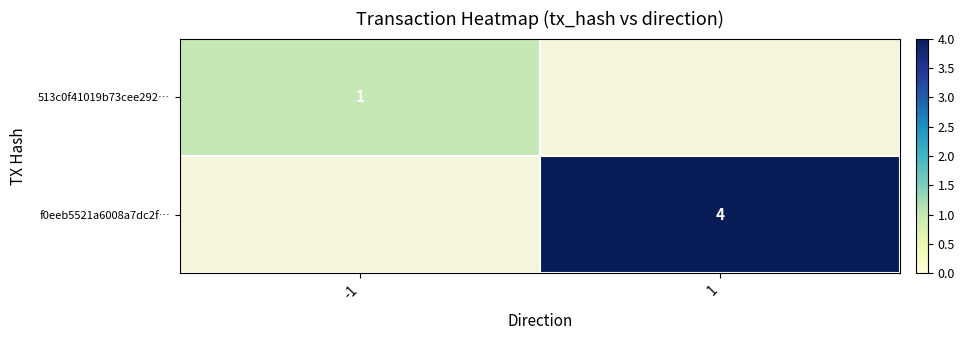

The f0eeb5521a6008a7dc2f… series shows 4 at 1. True or false?

True